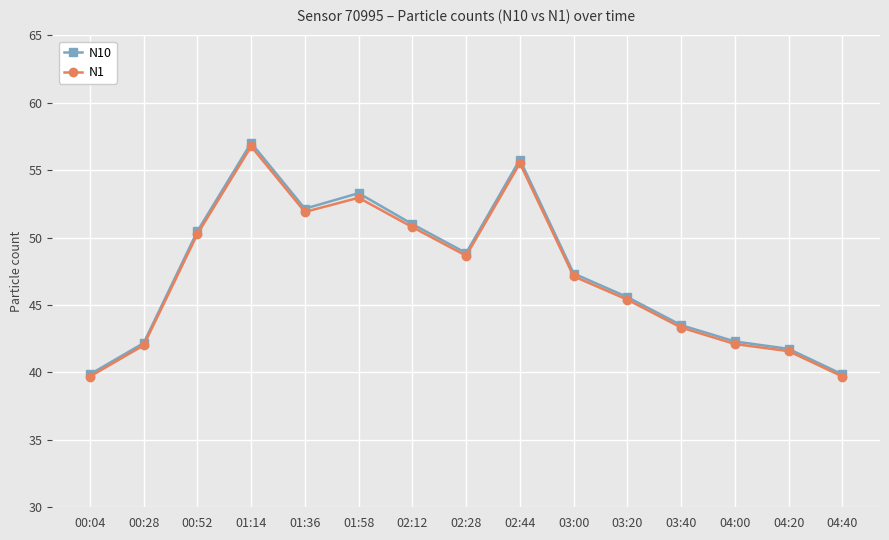

Which series changed the most between 00:28 and 03:20?

N10